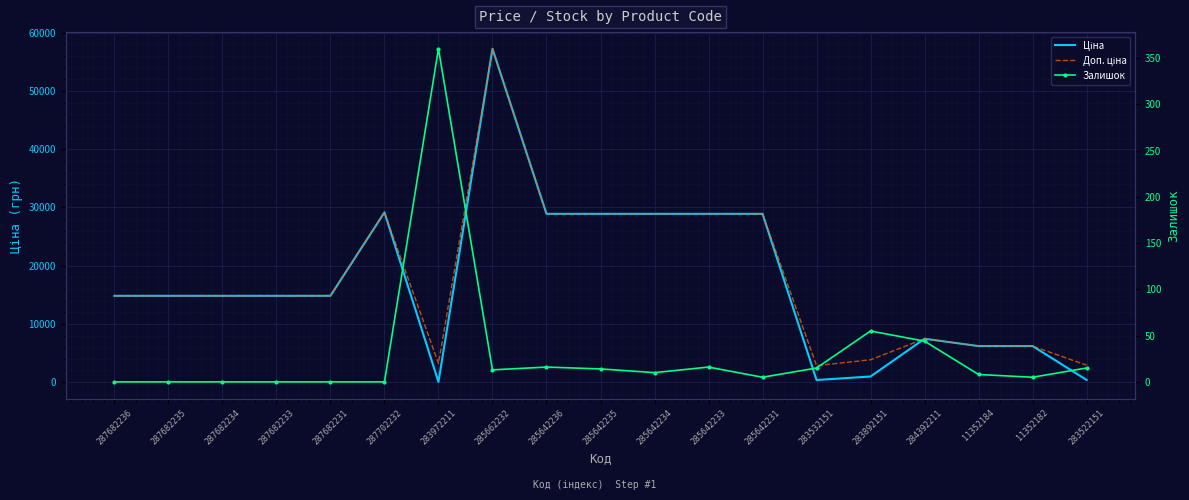

Is it true that Ціна equals 32263.7 at 285662232?

False